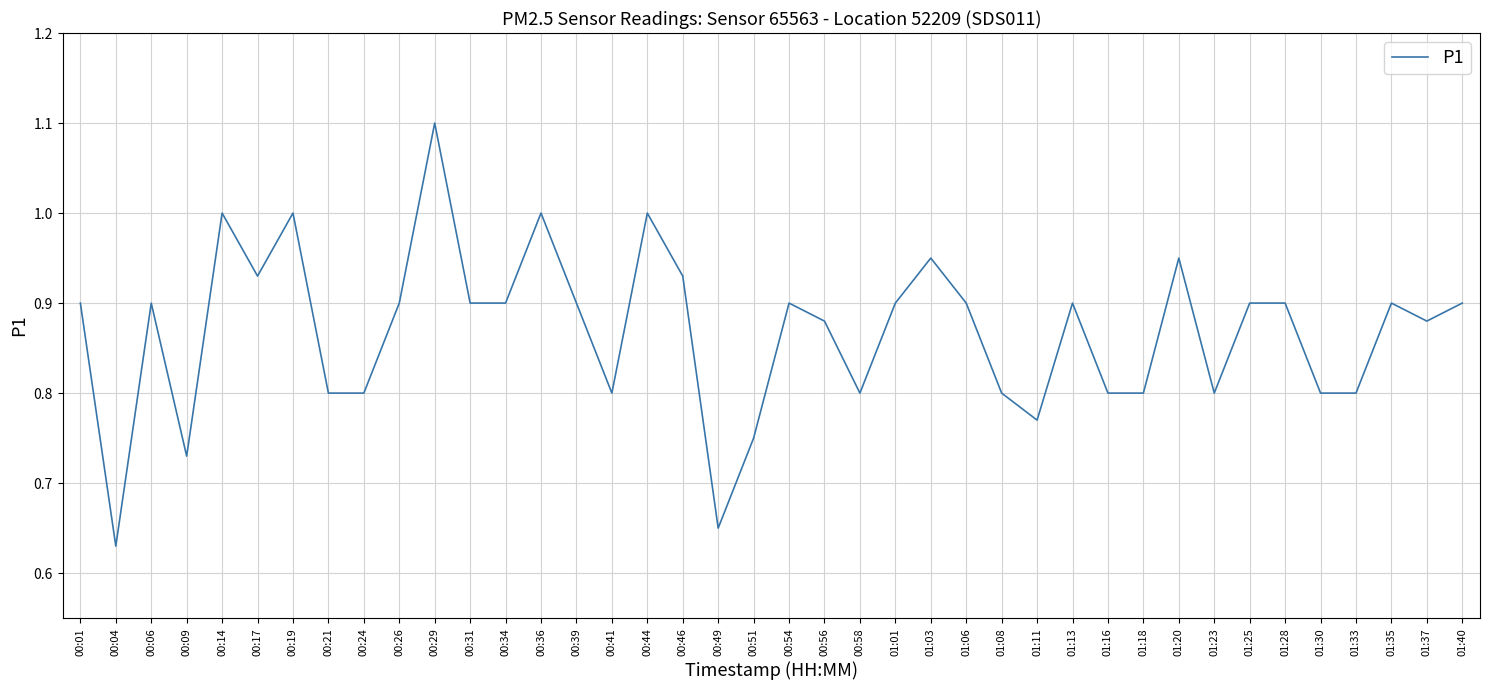

What position from the left is 00:41?

16